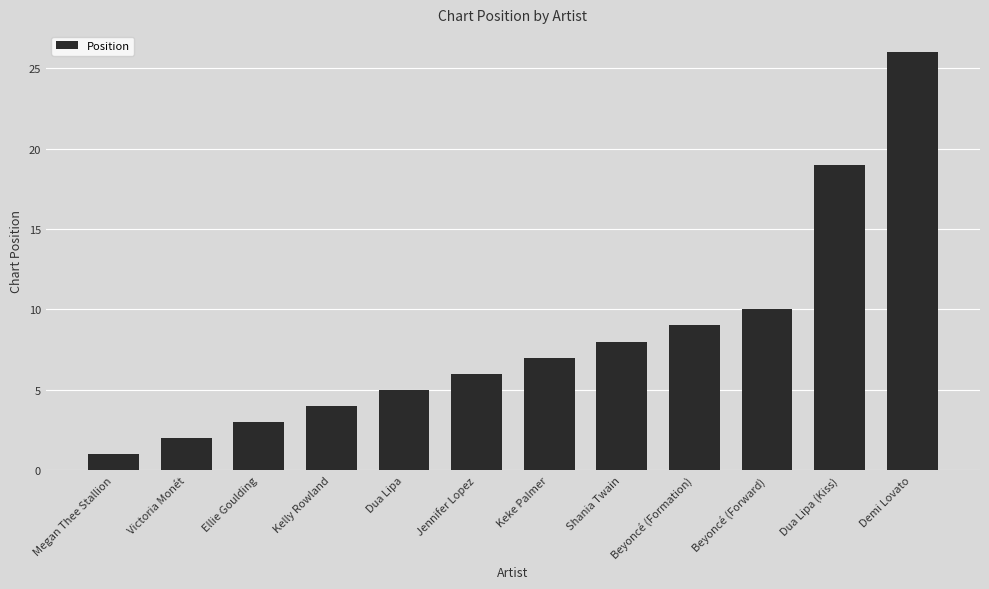

At which label is the value closest to 13?

Beyoncé (Forward)